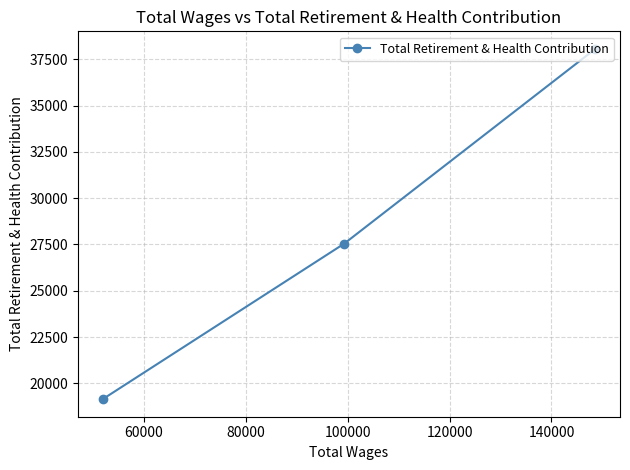

What is the minimum value shown in the chart?

19142